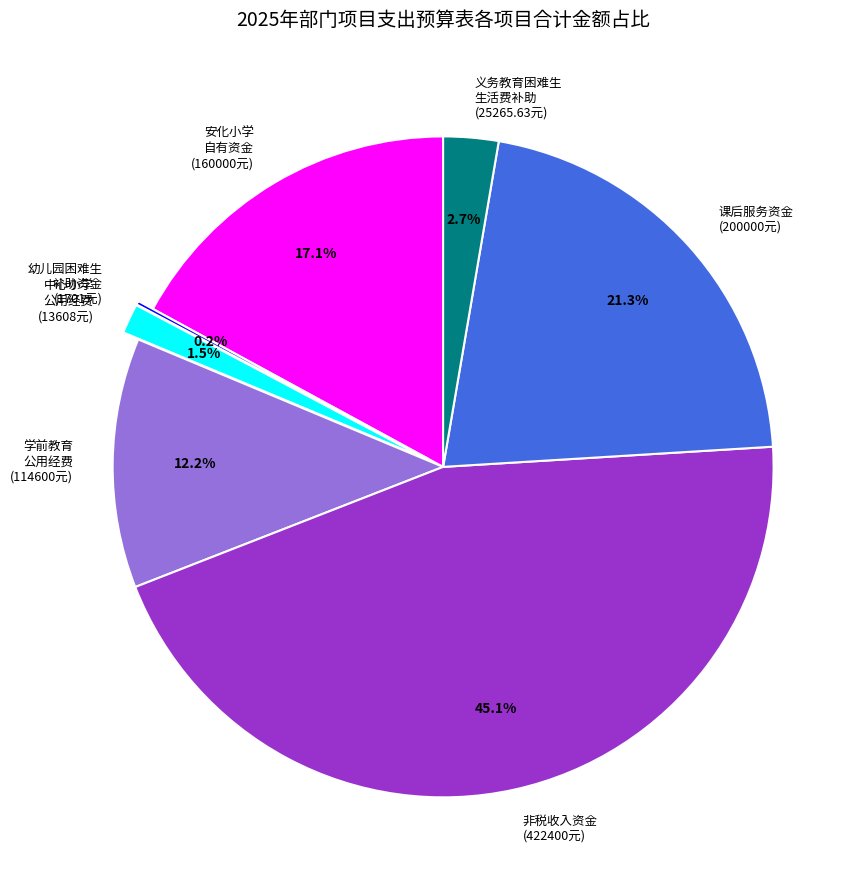

Between 学前教育 公用经费 (114600元) and 安化小学 自有资金 (160000元), which is larger?

安化小学 自有资金 (160000元)